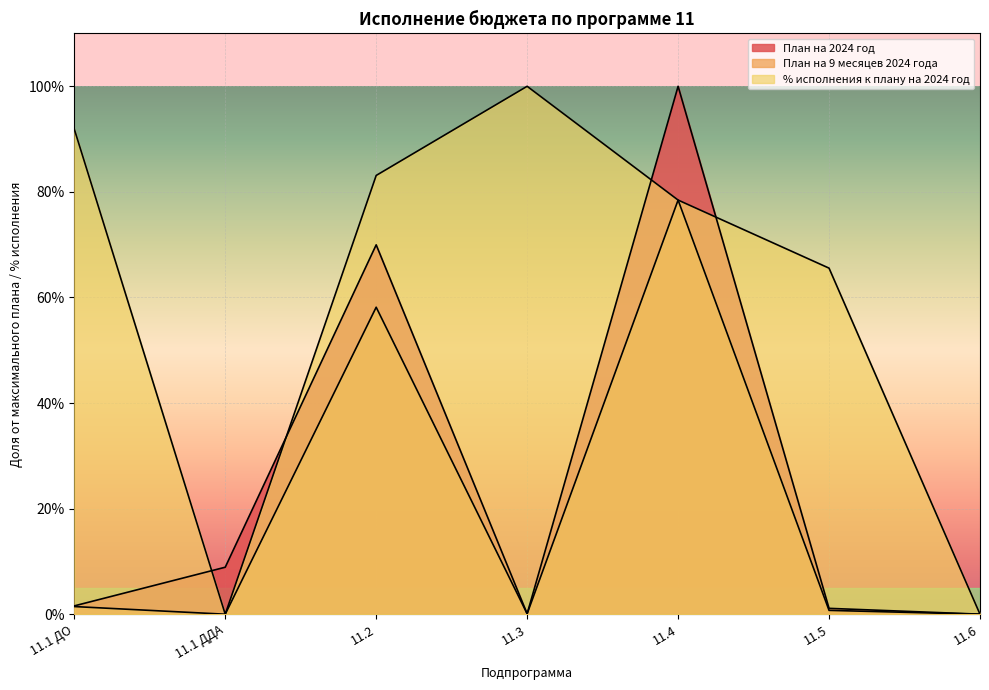

What is the difference between the maximum and minimum values in the План на 9 месяцев 2024 года series?

78.4